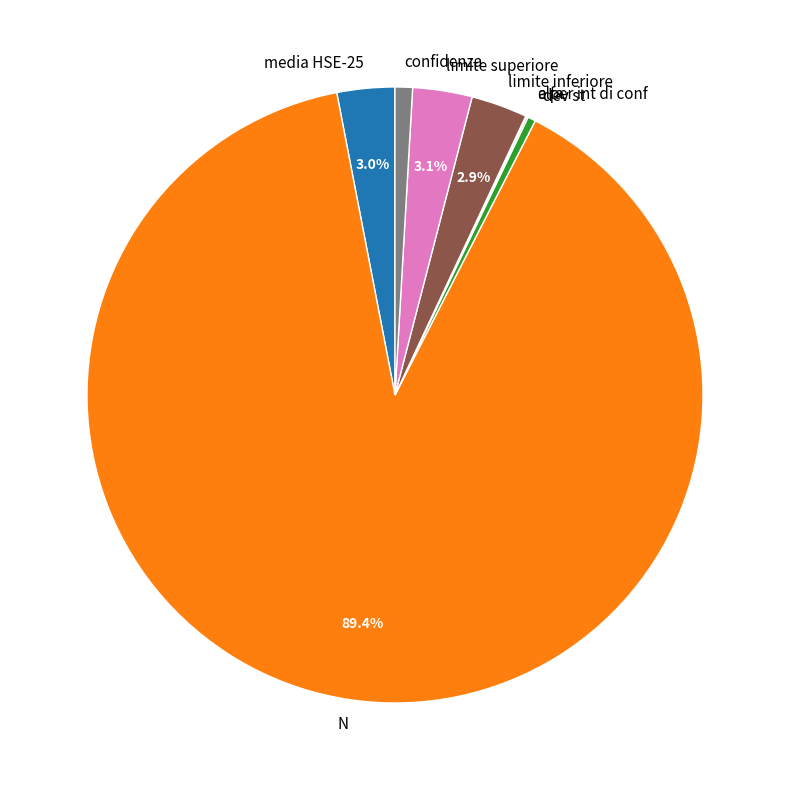

Do dev st and limite superiore together represent more than half of the pie?

No